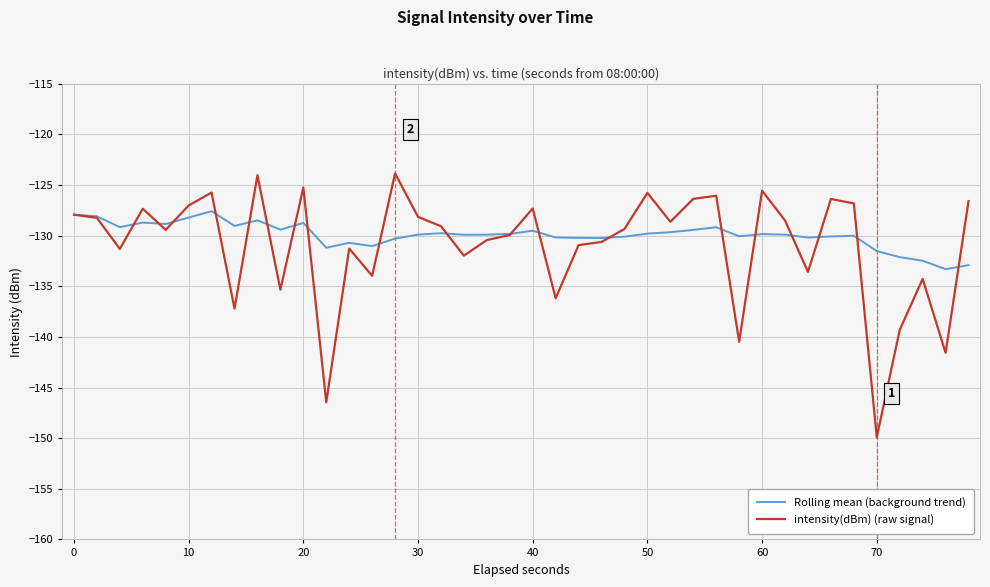

What is the smallest value displayed?

-149.9